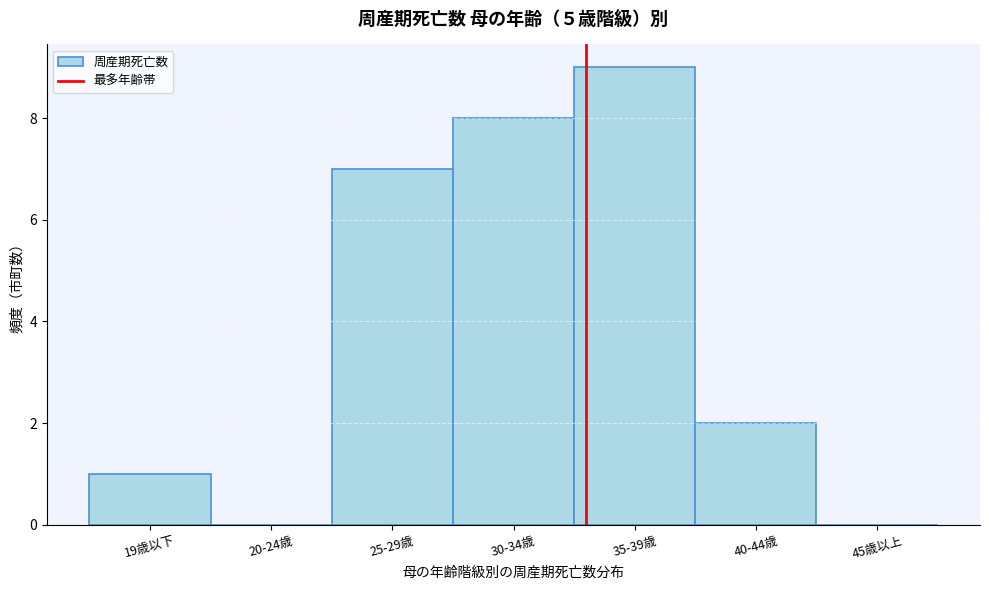

Reading left to right, extract all data points from this chart.

19歳以下=1	20-24歳=0	25-29歳=7	30-34歳=8	35-39歳=9	40-44歳=2	45歳以上=0